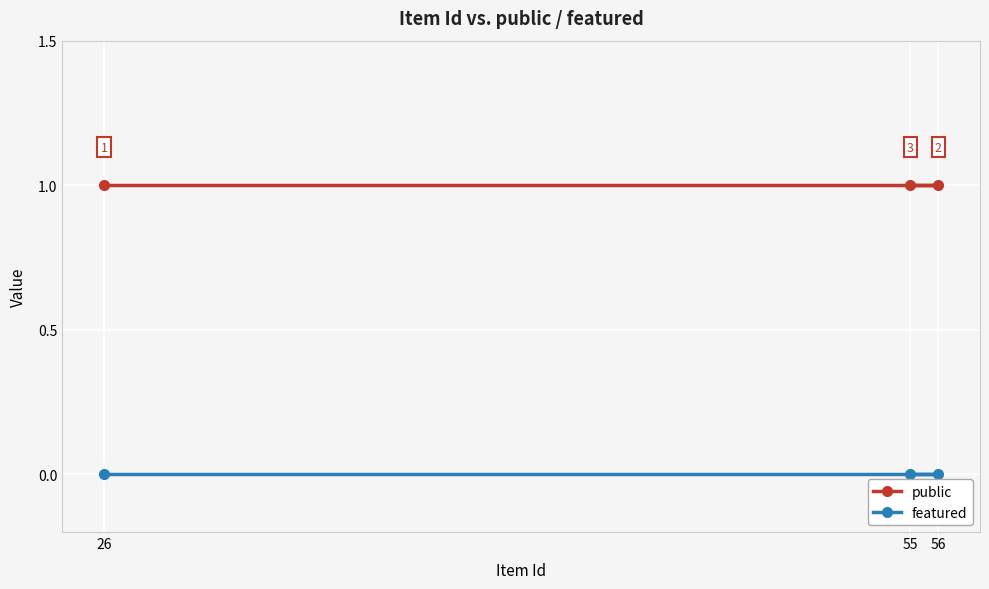

Reading left to right, what are all the values shown in this chart?

public: 1	1	1
featured: 0	0	0